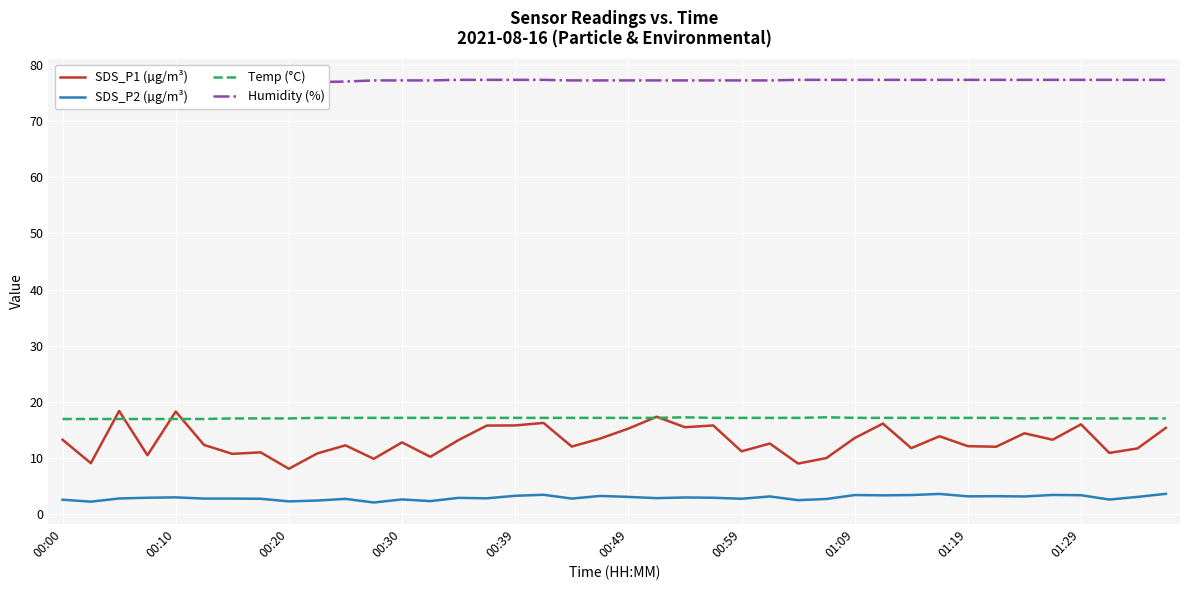

What is the value of the SDS_P2 (µg/m³) point at the 28th from the left?

2.6